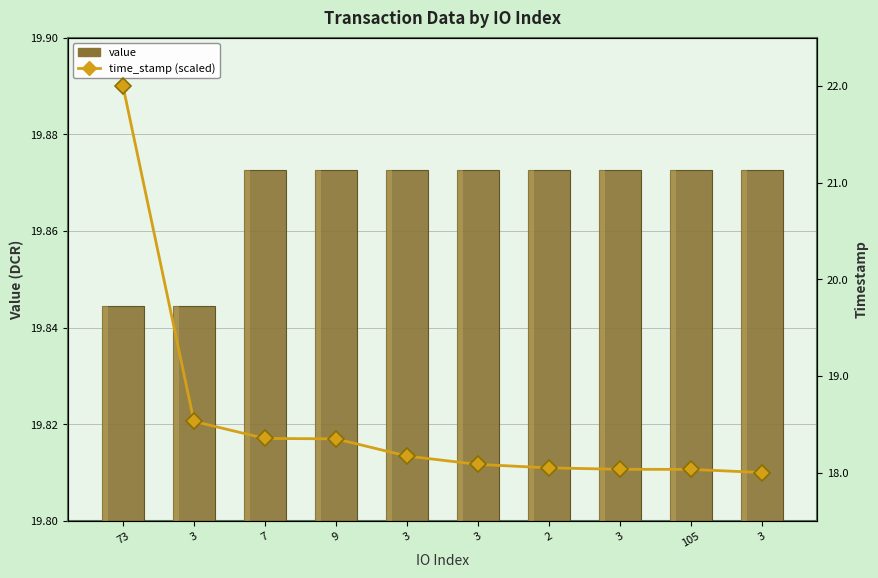

Which series changed the most between 3 and 2?

time_stamp (scaled)